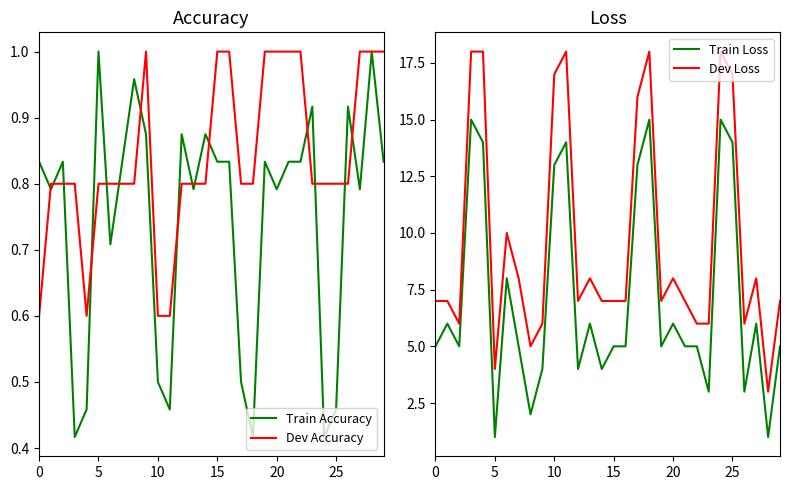

How many series are shown in this chart?

4